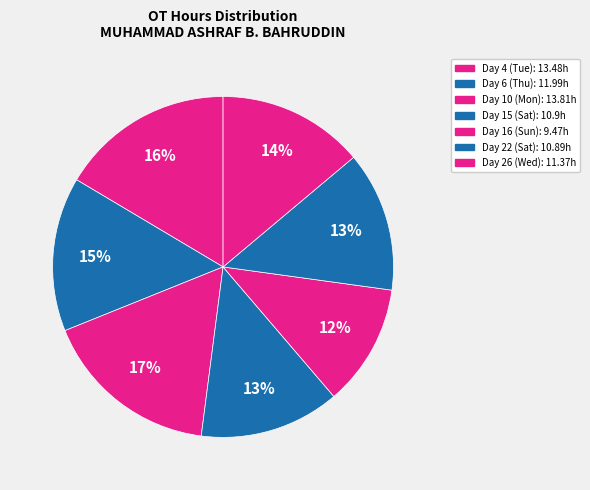

To the nearest percent, what percentage of the pie is Day 15 (Sat)?

13%